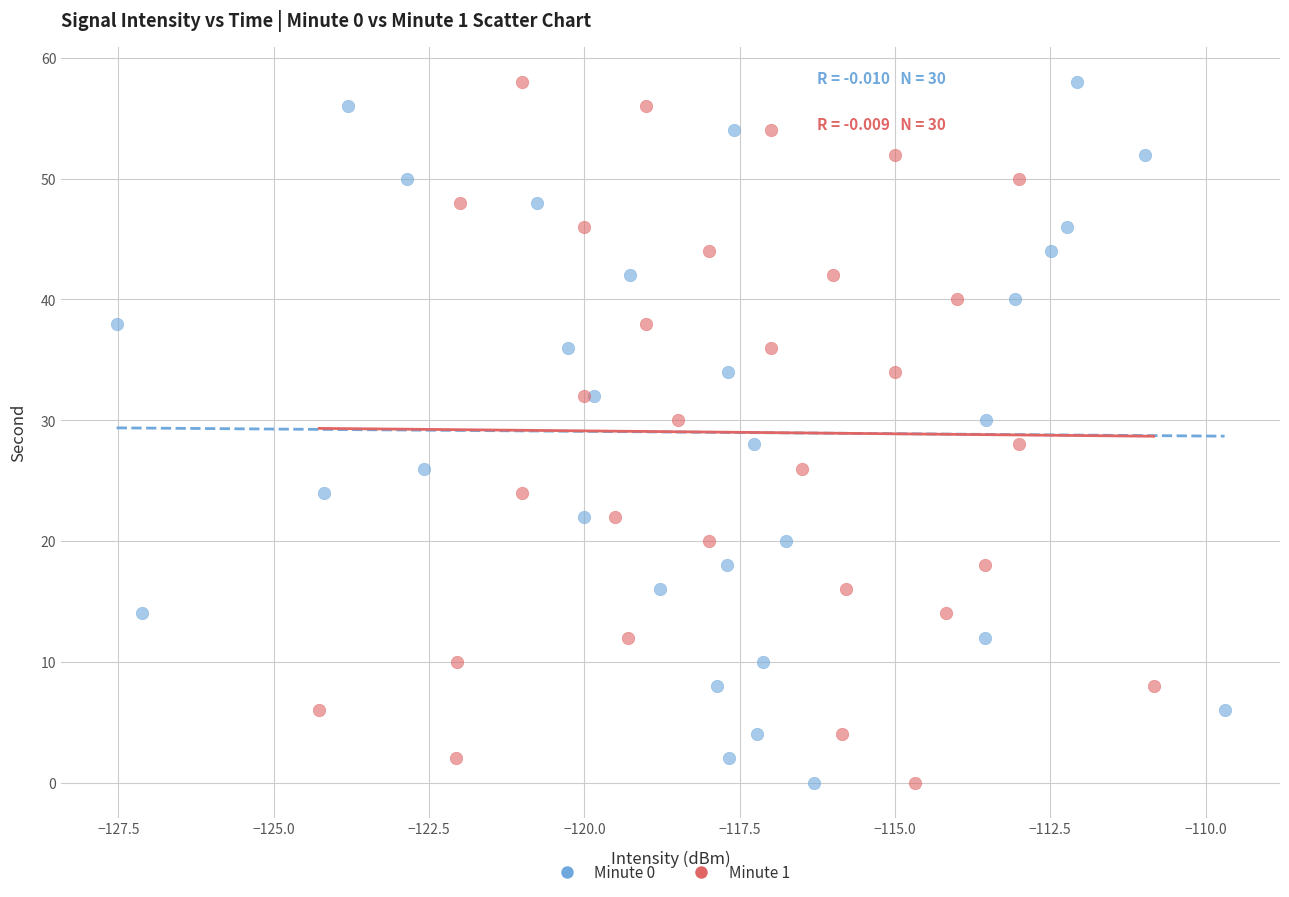

What are all the series names shown in the legend?

Minute 0, Minute 1